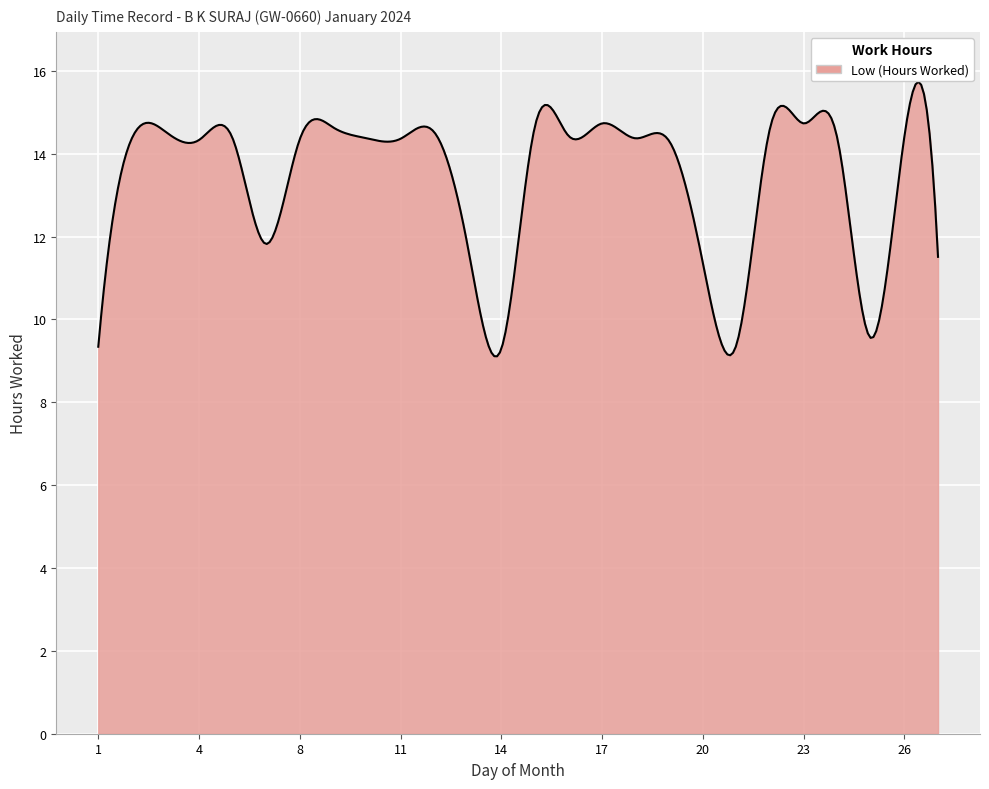

What is the minimum value shown in the chart?

9.1